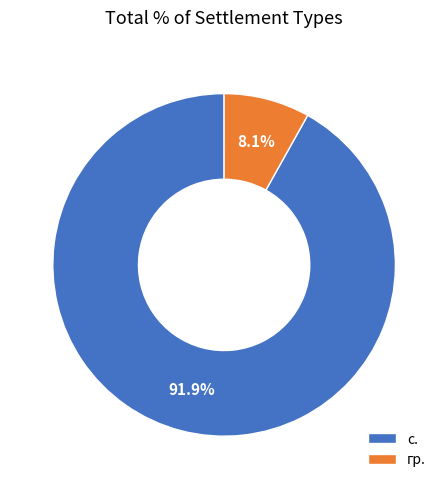

Count the number of slices in the pie.

2